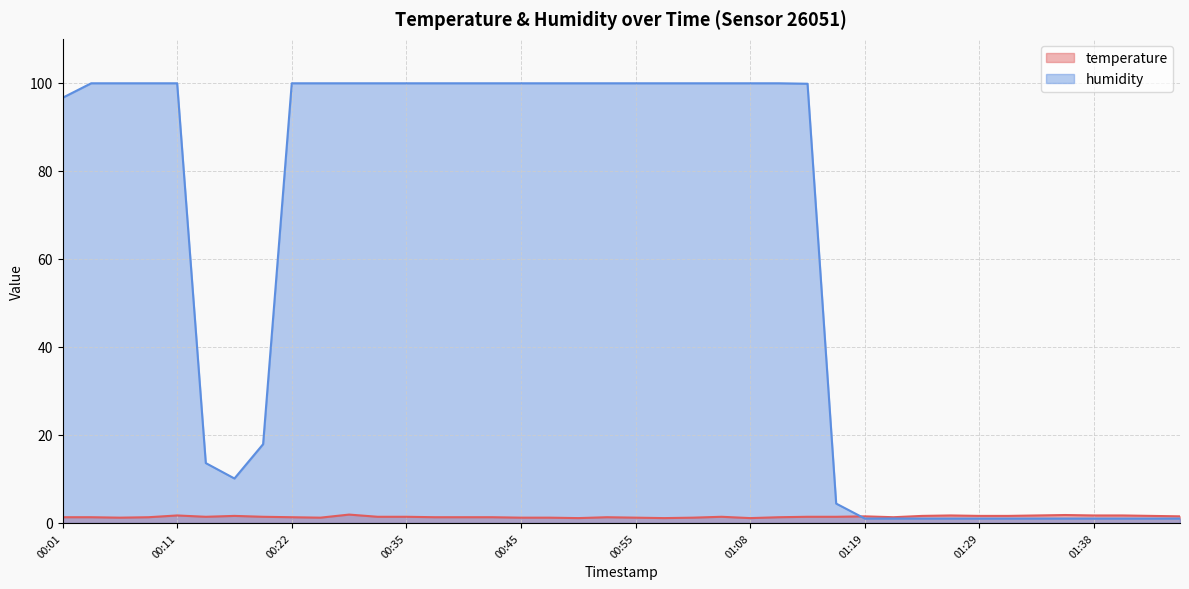

How many times do humidity and temperature cross each other?

1